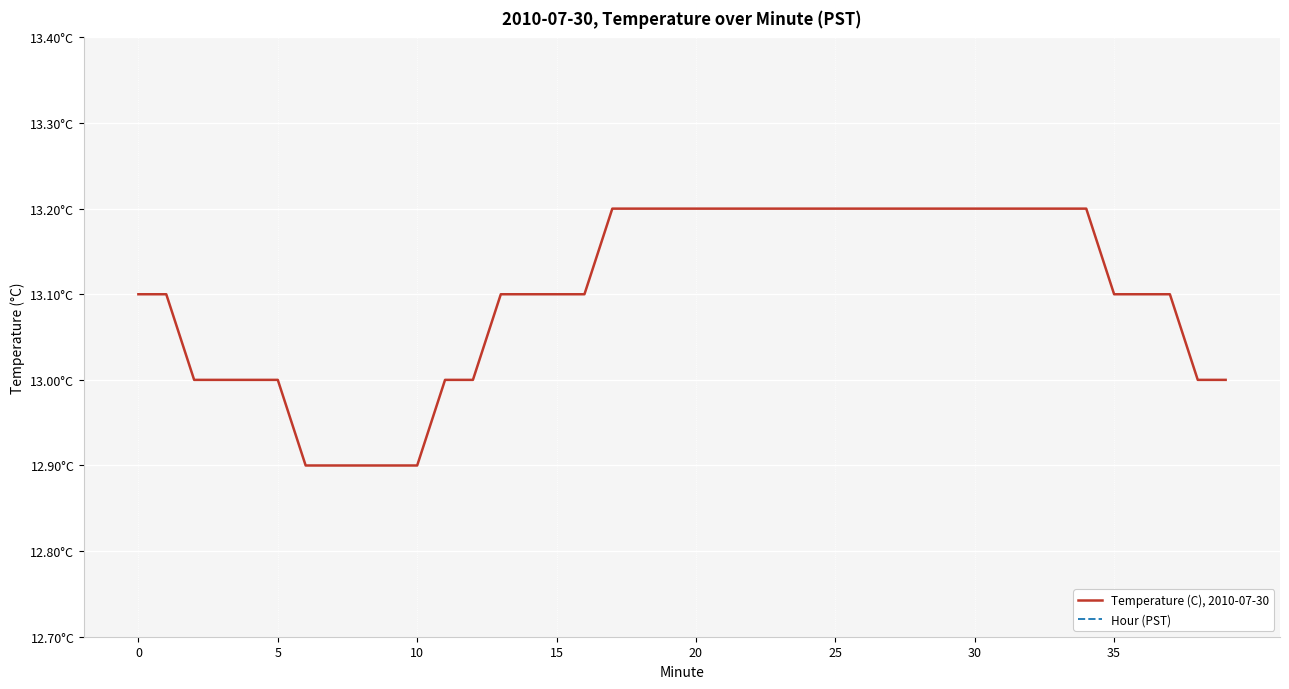

At which category is the sum across all series the highest?

17